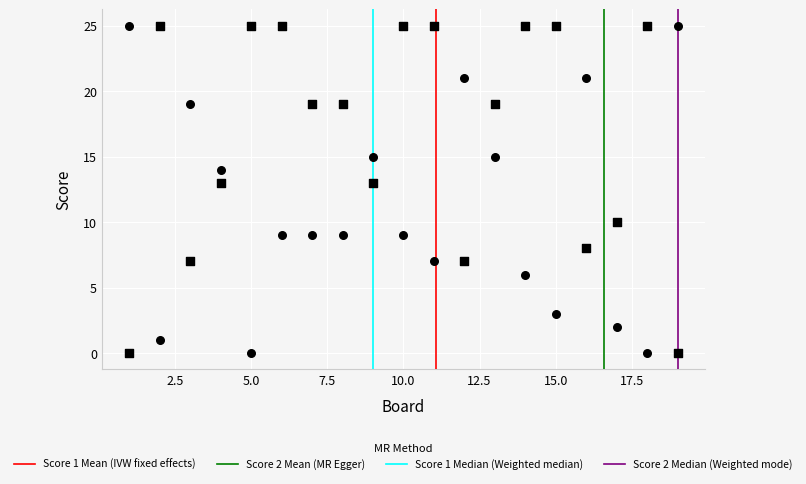

How many data points are displayed?

38